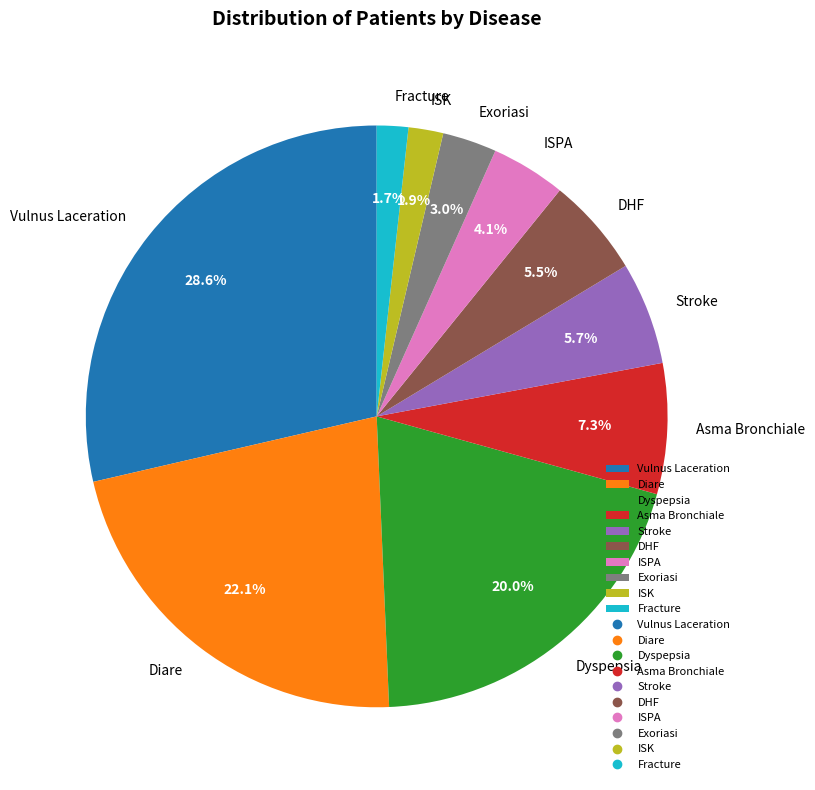

Is it true that Diare is 22% of the pie?

True